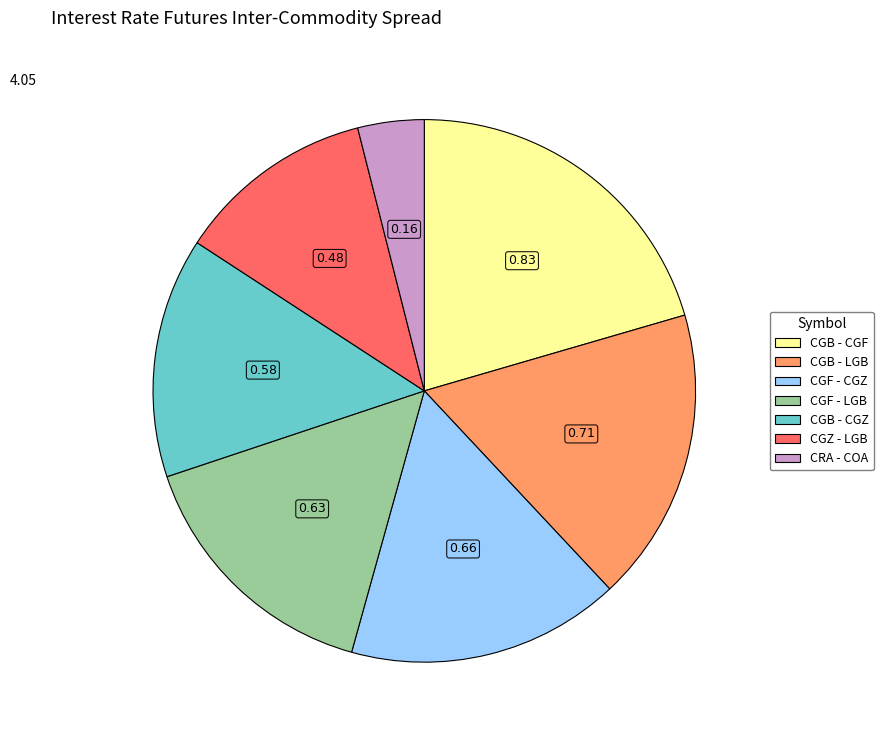

Combined, do CGF - CGZ and CGB - LGB account for over 50%?

No